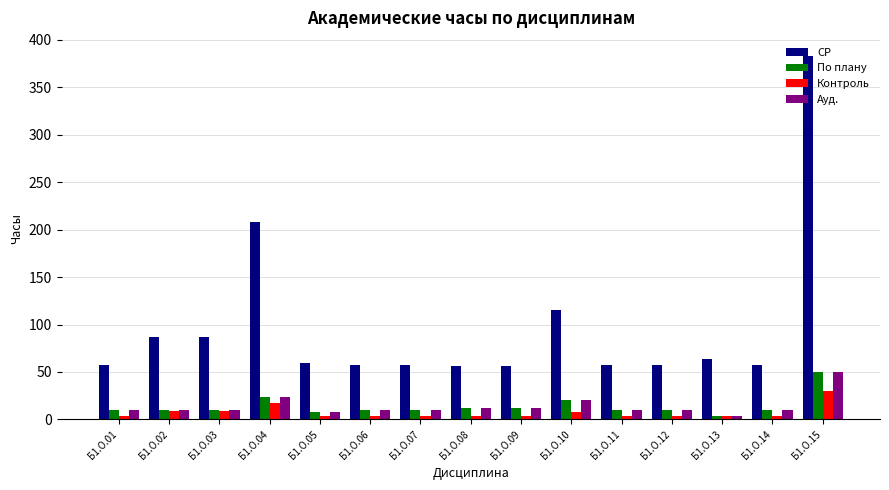

What is the difference between the second highest and second lowest values in the Контроль series?

13.0